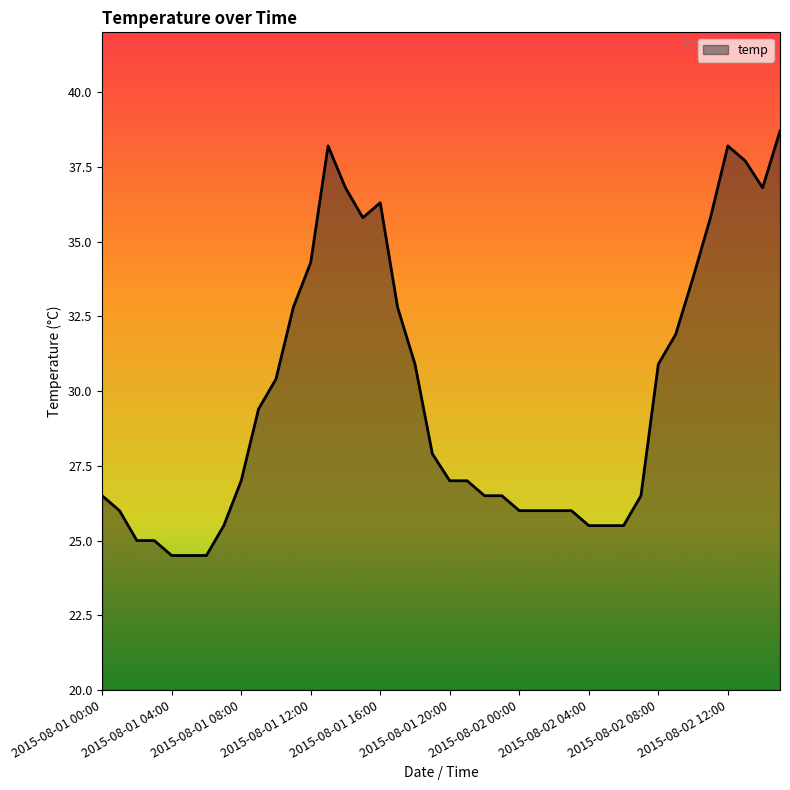

What is the sum of all values?

1191.9